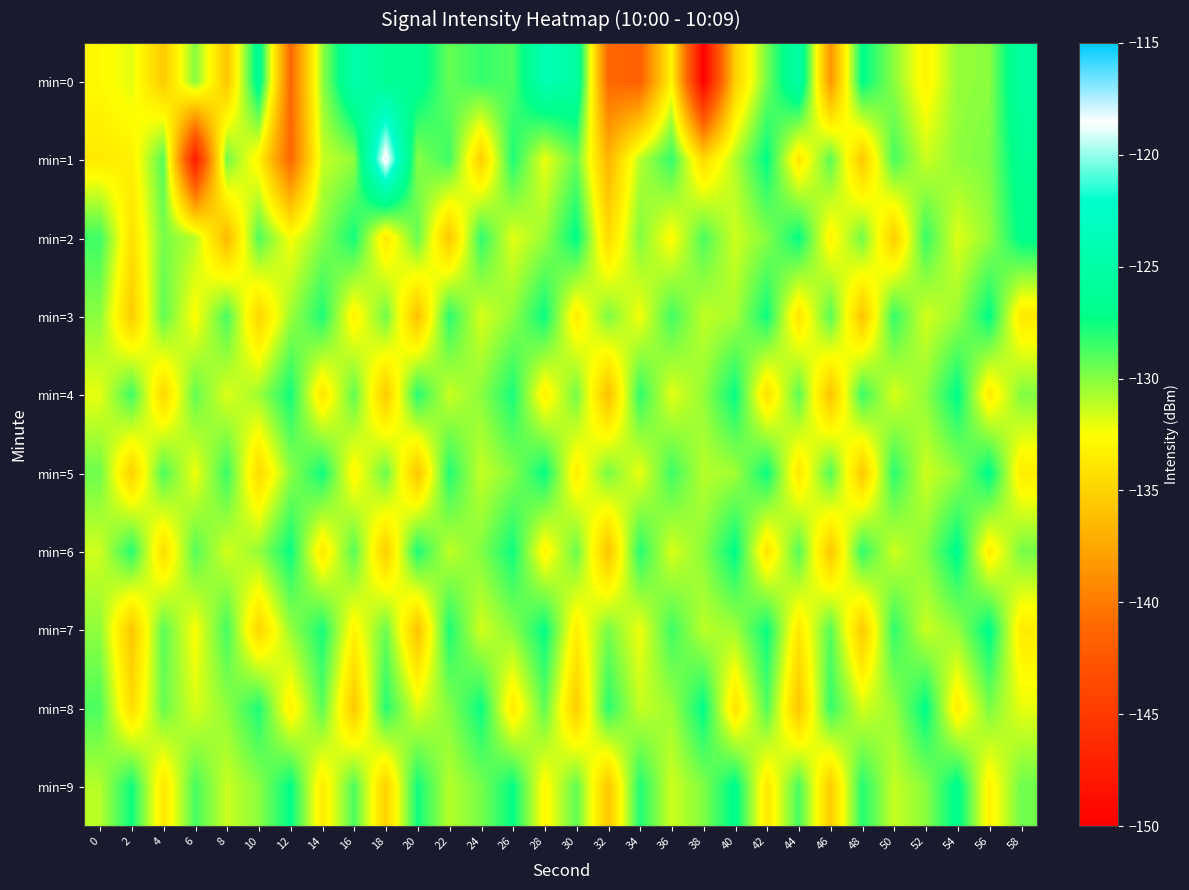

Which series changed the most between 14 and 34?

min=0